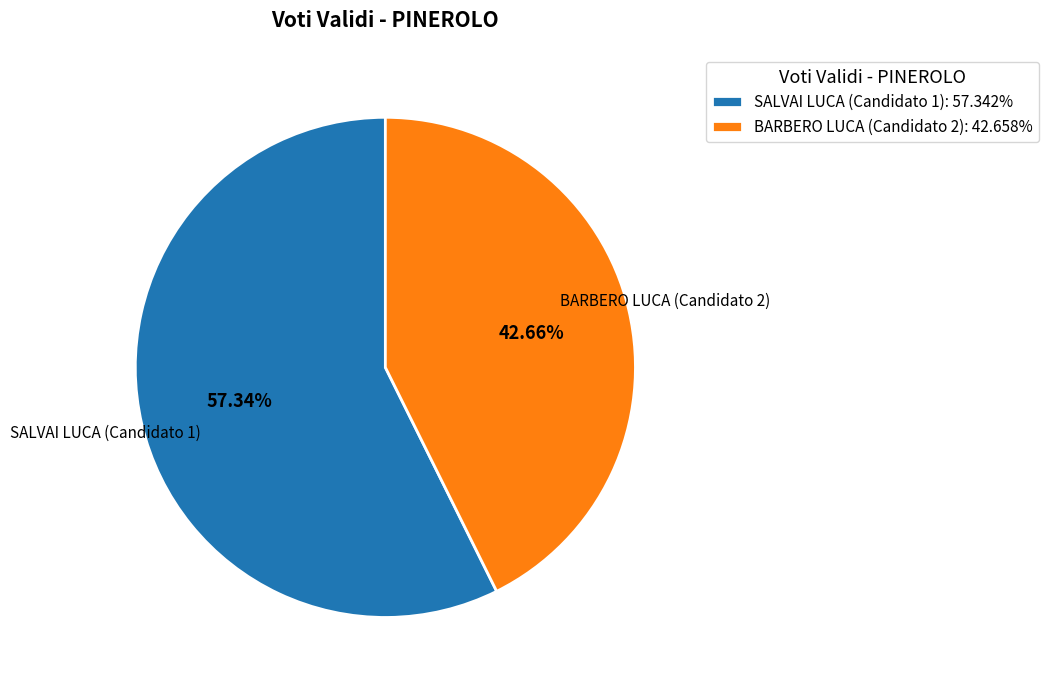

Is the sum of SALVAI LUCA (Candidato 1) and BARBERO LUCA (Candidato 2) greater than half?

Yes